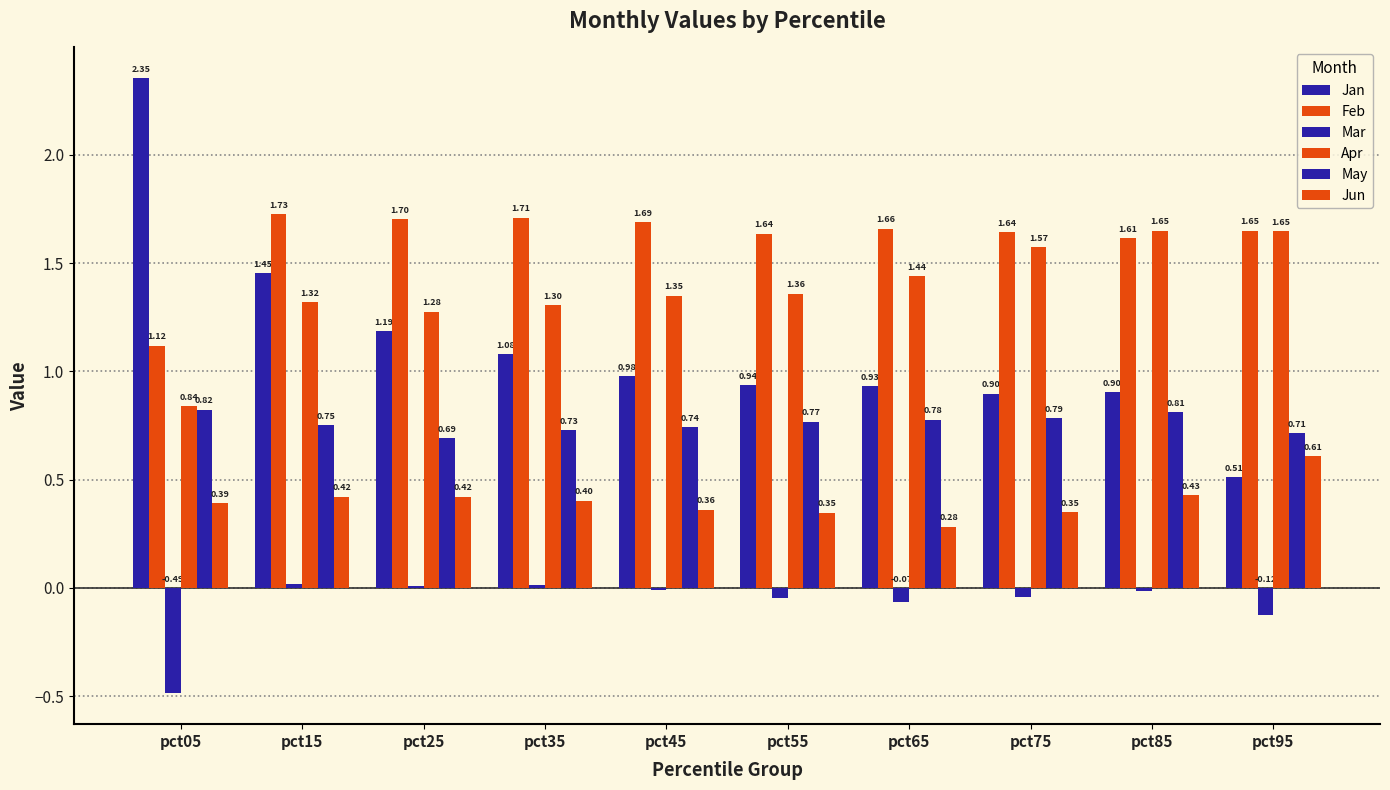

How many Feb values are between 1 and 2?

10